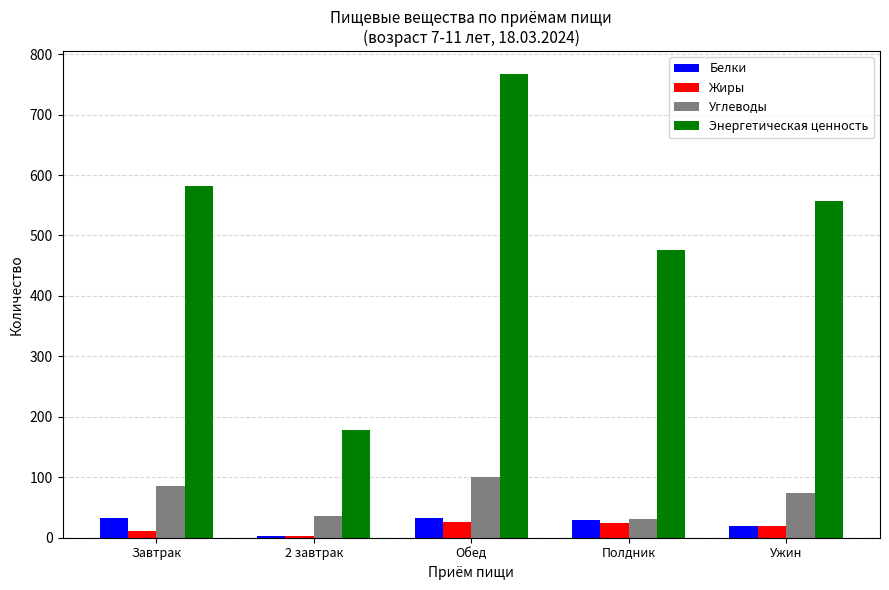

Which series has the largest range (max minus min)?

Энергетическая ценность